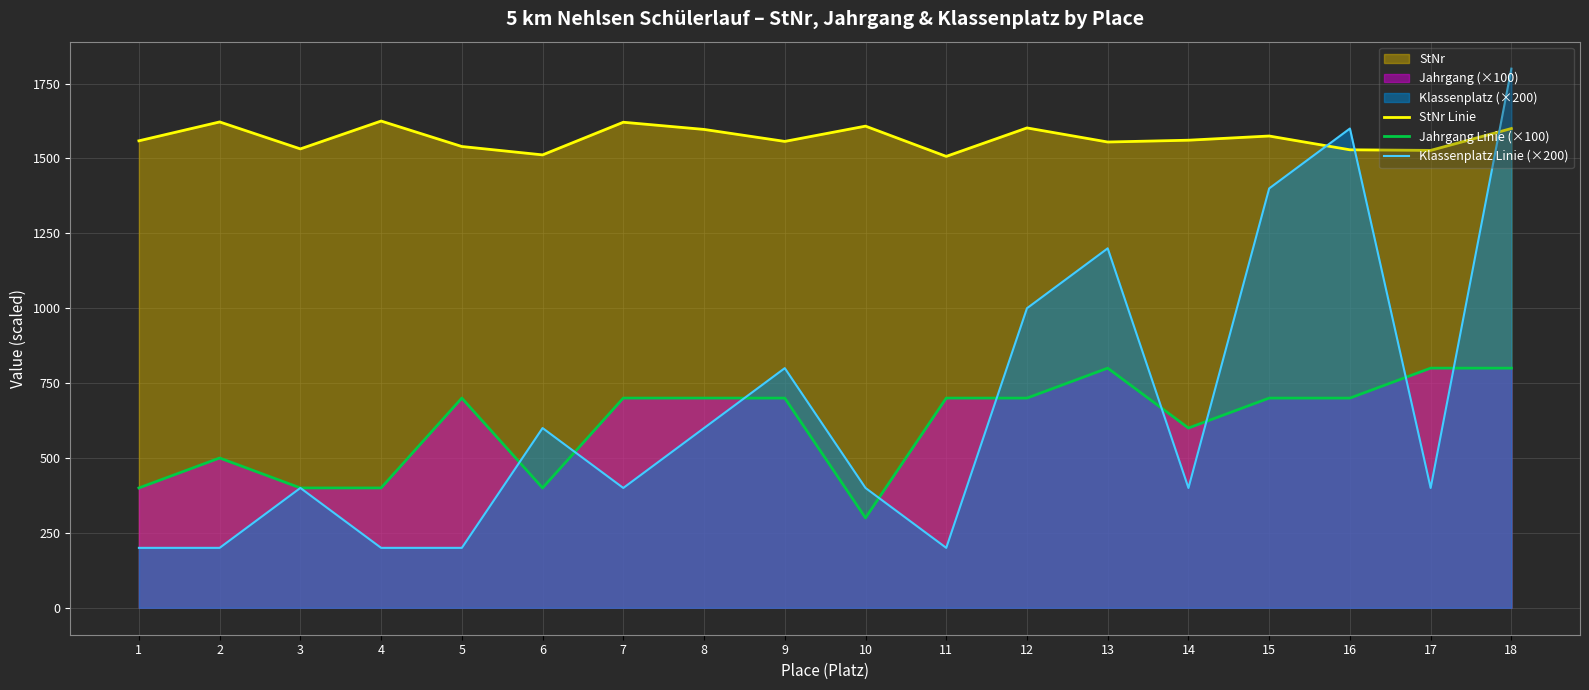

Where is the first local minimum for StNr Linie?

3